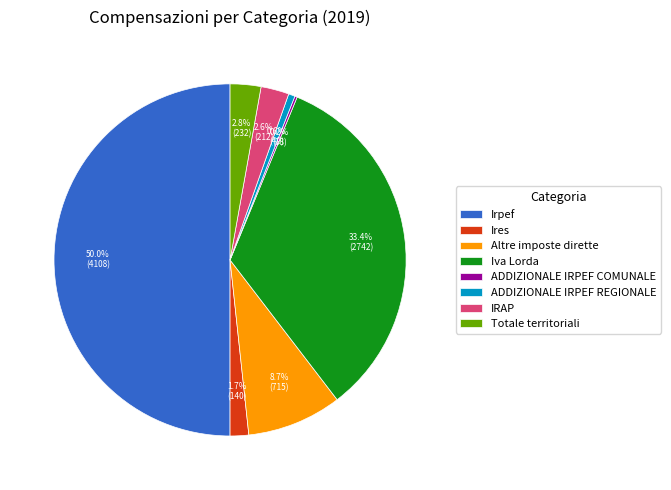

Which has a higher value, Irpef or ADDIZIONALE IRPEF REGIONALE?

Irpef